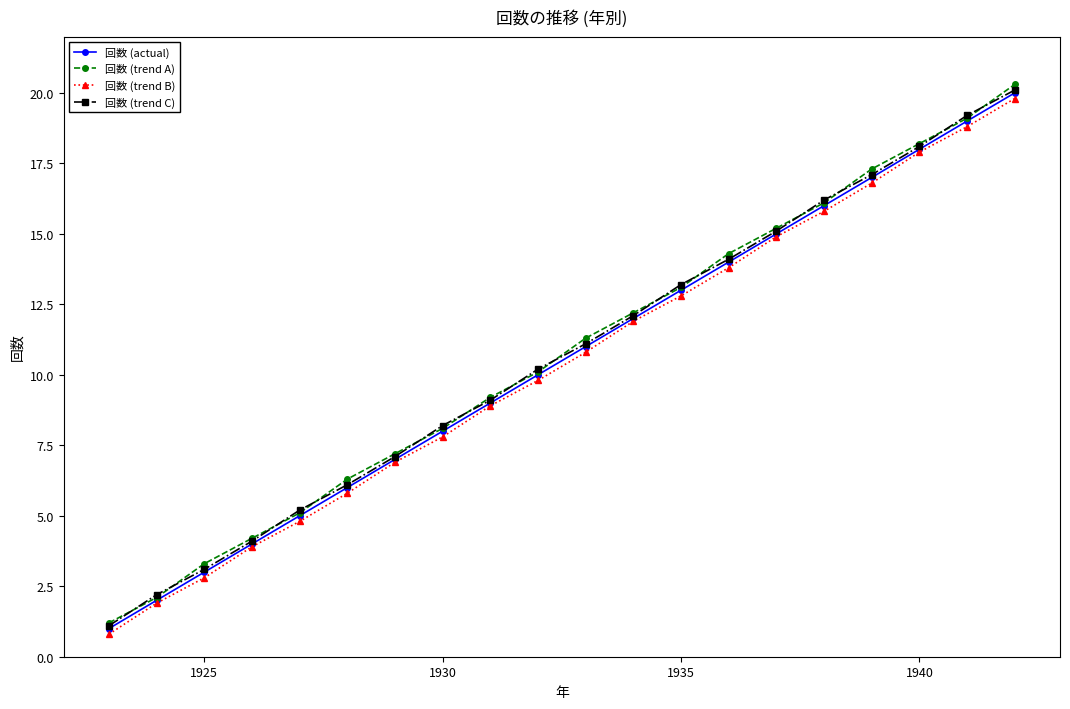

True or false: 回数 (trend B) and 回数 (trend C) cross at least once.

False